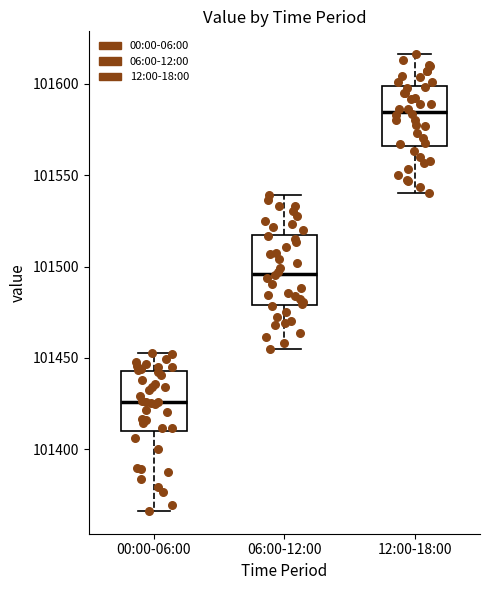

Reading left to right, transcribe this box plot: for each box, give where its median line is, the range the box spans, and where its two whiskers end, as read against the y-axis. The values are not printed on the chart, so give them approximately, as read against the axis.

00:00-06:00: median 101425, box 101410 to 101445, whiskers 101365 to 101455
06:00-12:00: median 101495, box 101480 to 101515, whiskers 101455 to 101540
12:00-18:00: median 101585, box 101565 to 101600, whiskers 101540 to 101615